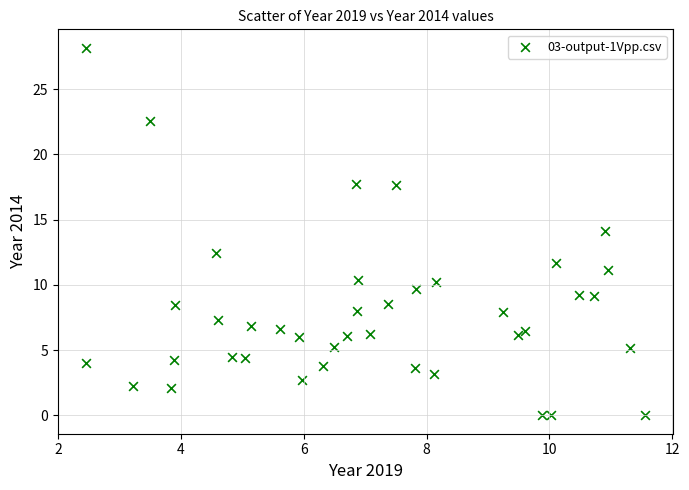

What is the range of Y values (max minus min)?

28.2